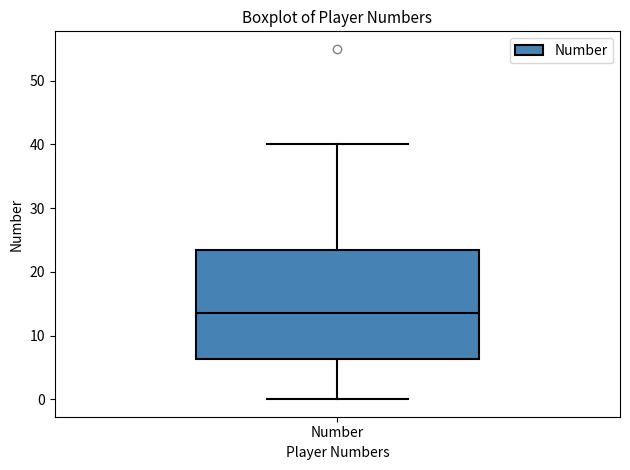

Where is the lower edge of the box for Number on the y-axis? The values are not printed on the chart, so give them approximately, as read against the axis.

6